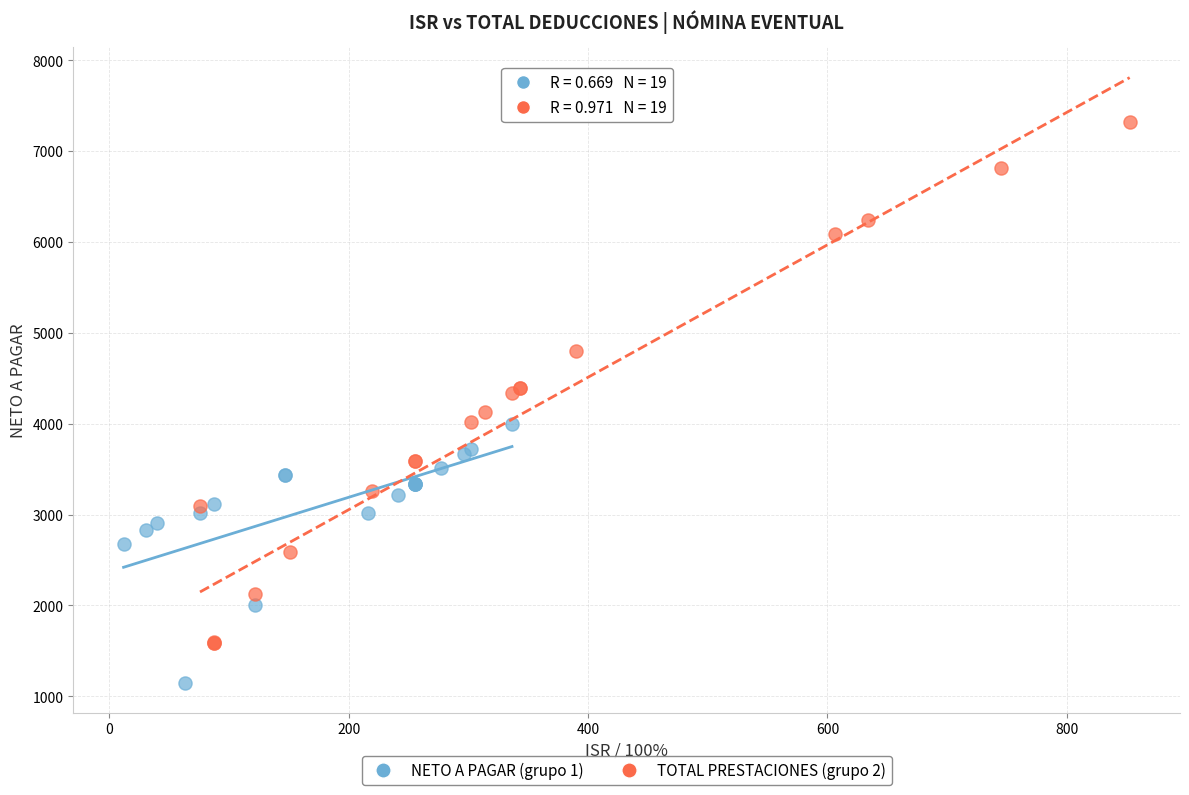

Which series has the widest spread of Y values?

TOTAL PRESTACIONES (grupo 2)